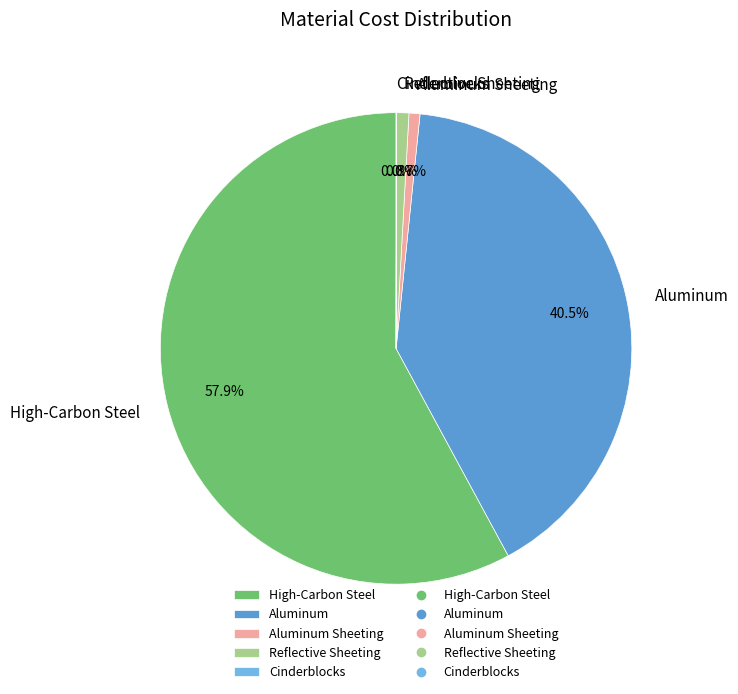

What is the ratio of the value at Reflective Sheeting to the value at Aluminum Sheeting?

1.1